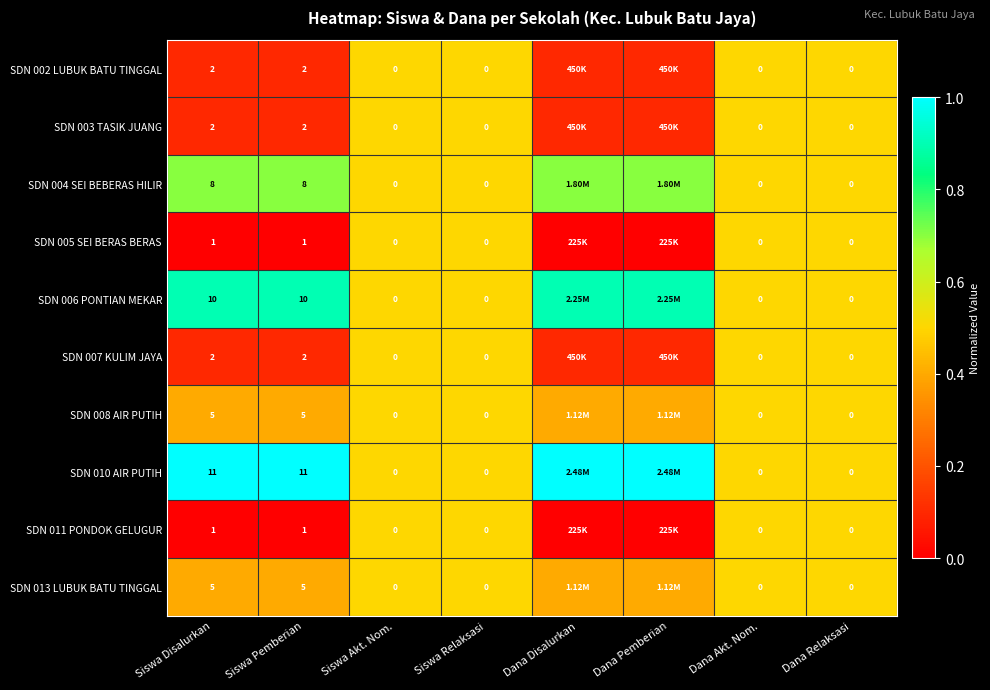

Is the value of SDN 003 TASIK JUANG at Siswa Disalurkan greater than the value of SDN 004 SEI BEBERAS HILIR at Siswa Pemberian?

No